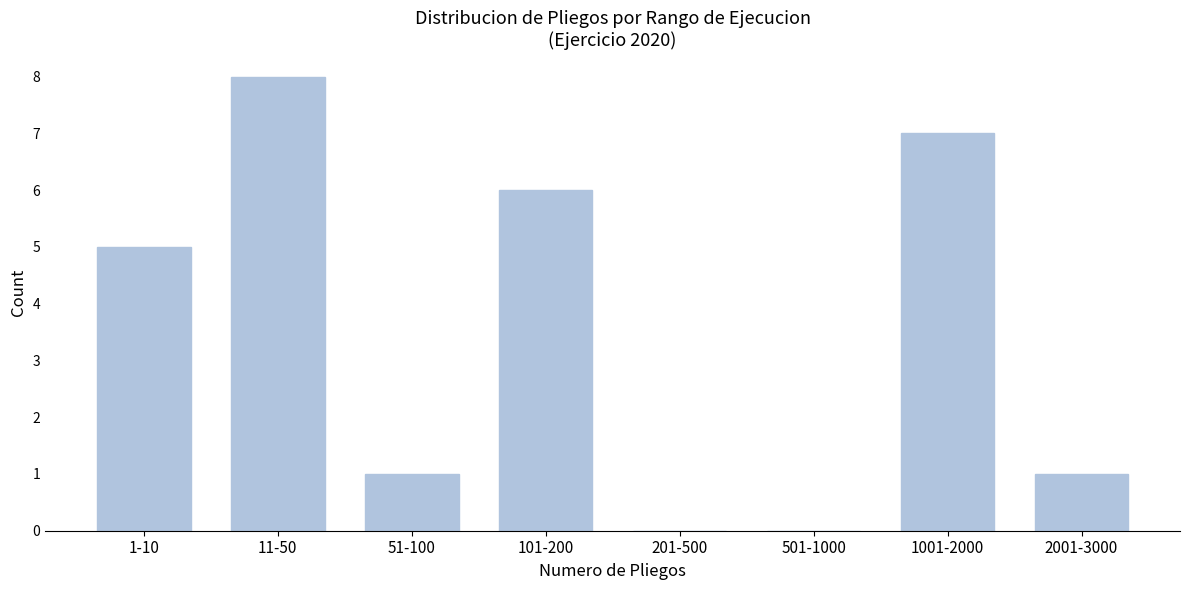

Reading right to left, list all the values displayed in this chart.

2001-3000=1	1001-2000=7	501-1000=0	201-500=0	101-200=6	51-100=1	11-50=8	1-10=5